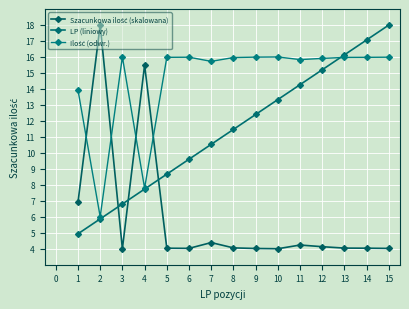

After their last crossing, which series has the higher values: LP (liniowy) or Szacunkowa ilość (skalowana)?

LP (liniowy)